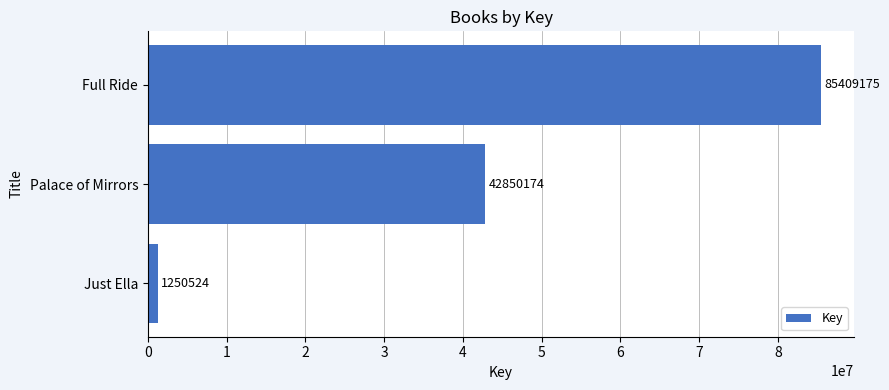

Between Full Ride and Palace of Mirrors, which is larger?

Full Ride